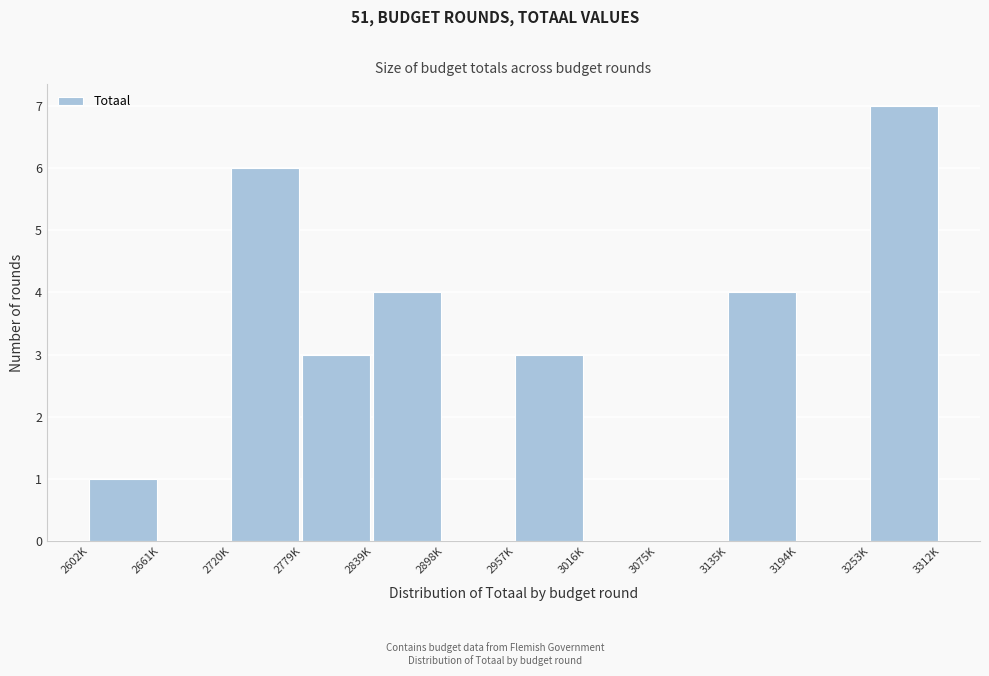

Reading left to right, extract all data points from this chart.

2602K=1	2661K=0	2720K=6	2779K=3	2839K=4	2898K=0	2957K=3	3016K=0	3075K=0	3135K=4	3194K=0	3253K=7